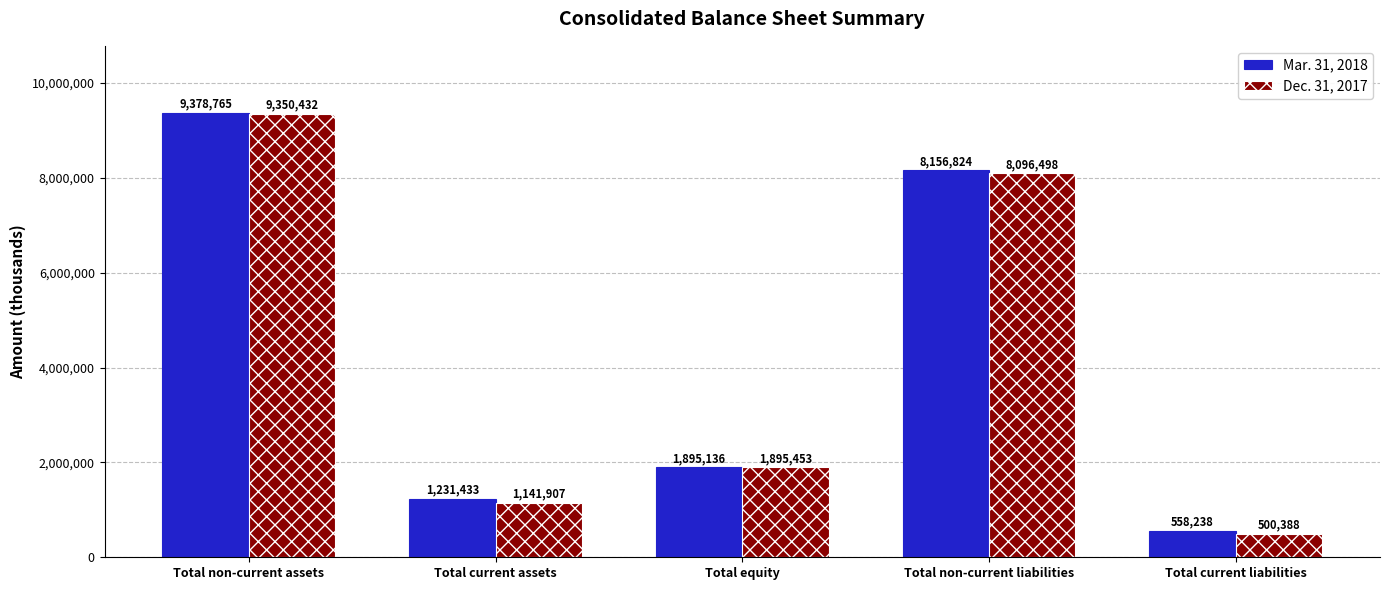

What are all the series names shown in the legend?

Mar. 31, 2018, Dec. 31, 2017